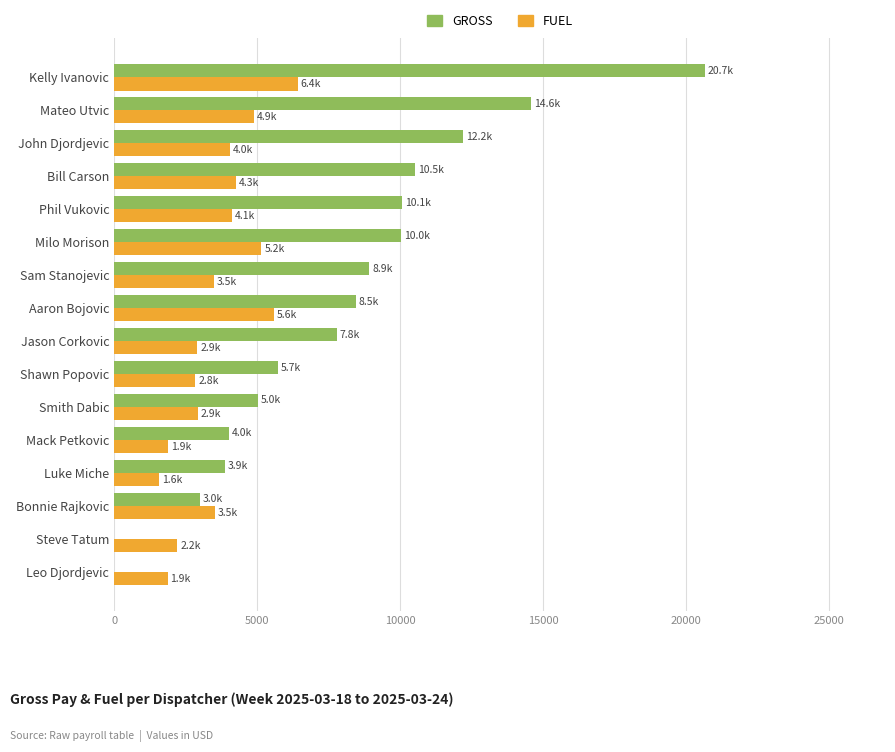

Which series has the largest total across all categories?

GROSS